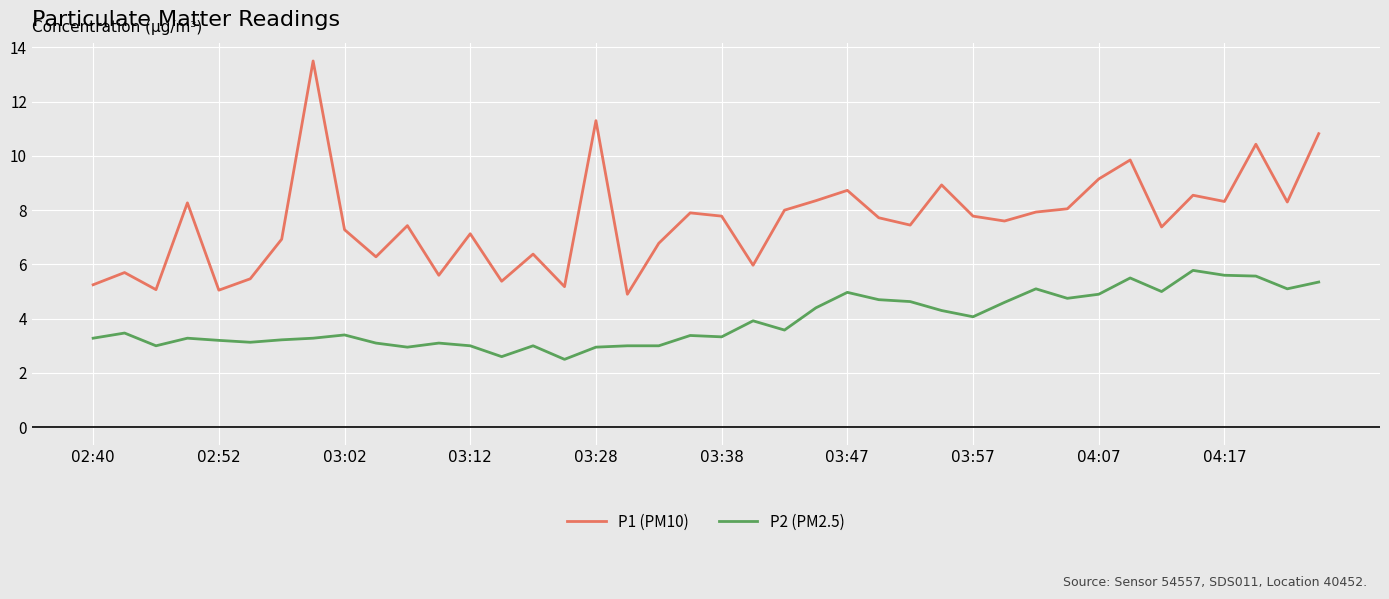

Which series has the largest range (max minus min)?

P1 (PM10)